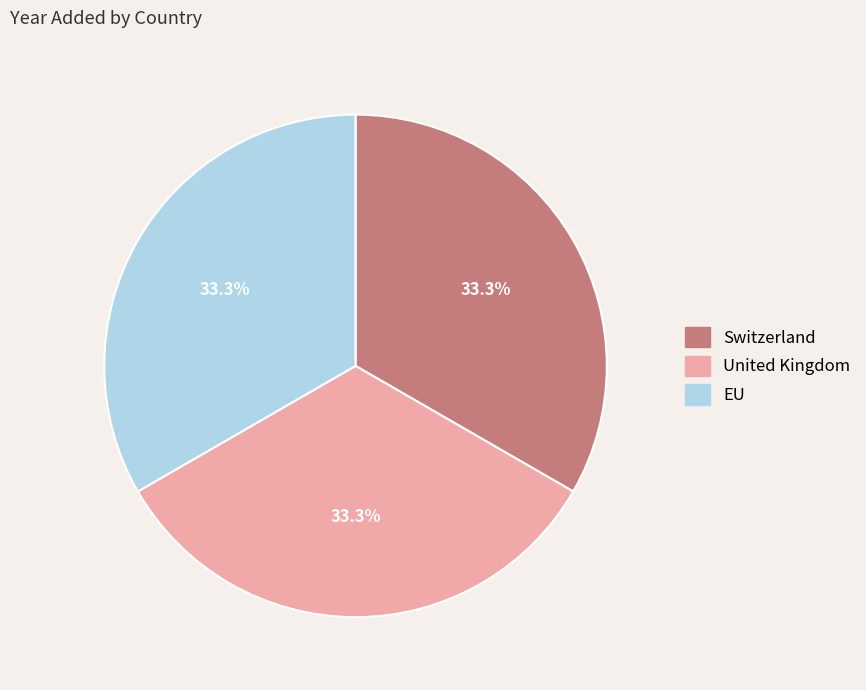

Count the number of slices in the pie.

3